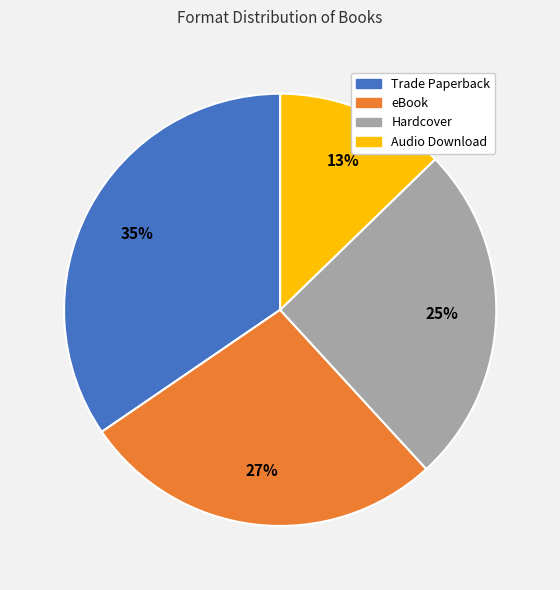

Between Audio Download and eBook, which is larger?

eBook